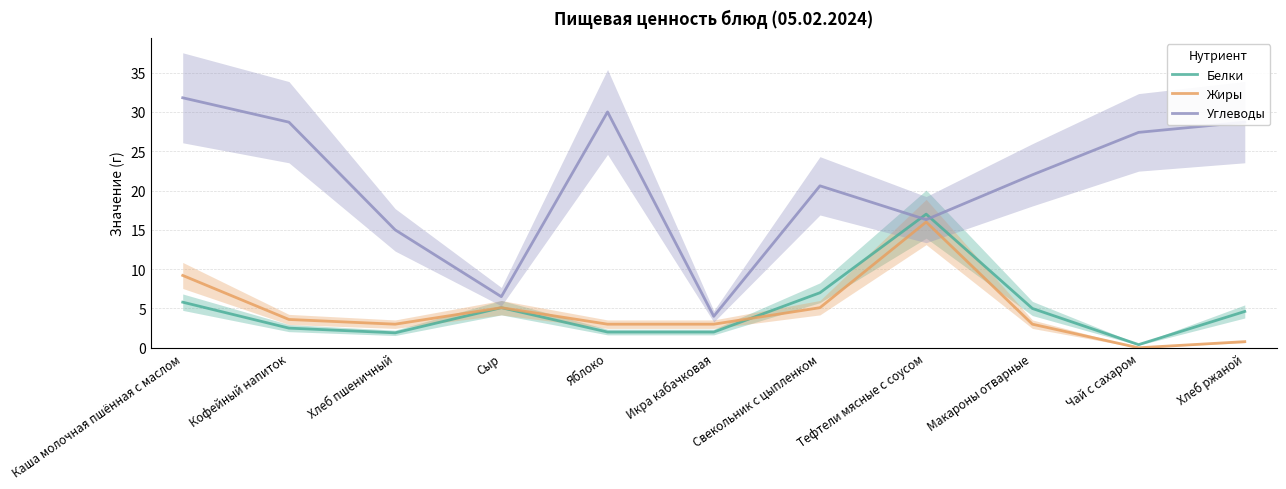

Reading left to right, what are all the values shown in this chart?

Белки: Каша молочная пшённая с маслом=5.8	Кофейный напиток=2.5	Хлеб пшеничный=1.9	Сыр=5.1	Яблоко=2.0	Икра кабачковая=2.0	Свекольник с цыпленком=7.0	Тефтели мясные с соусом=17.0	Макароны отварные=5.0	Чай с сахаром=0.4	Хлеб ржаной=4.6
Жиры: Каша молочная пшённая с маслом=9.2	Кофейный напиток=3.6	Хлеб пшеничный=3.0	Сыр=5.1	Яблоко=3.0	Икра кабачковая=3.0	Свекольник с цыпленком=5.1	Тефтели мясные с соусом=16.0	Макароны отварные=3.0	Чай с сахаром=0.0	Хлеб ржаной=0.8
Углеводы: Каша молочная пшённая с маслом=31.8	Кофейный напиток=28.7	Хлеб пшеничный=15.0	Сыр=6.5	Яблоко=30.0	Икра кабачковая=4.0	Свекольник с цыпленком=20.6	Тефтели мясные с соусом=16.3	Макароны отварные=22.0	Чай с сахаром=27.4	Хлеб ржаной=28.7